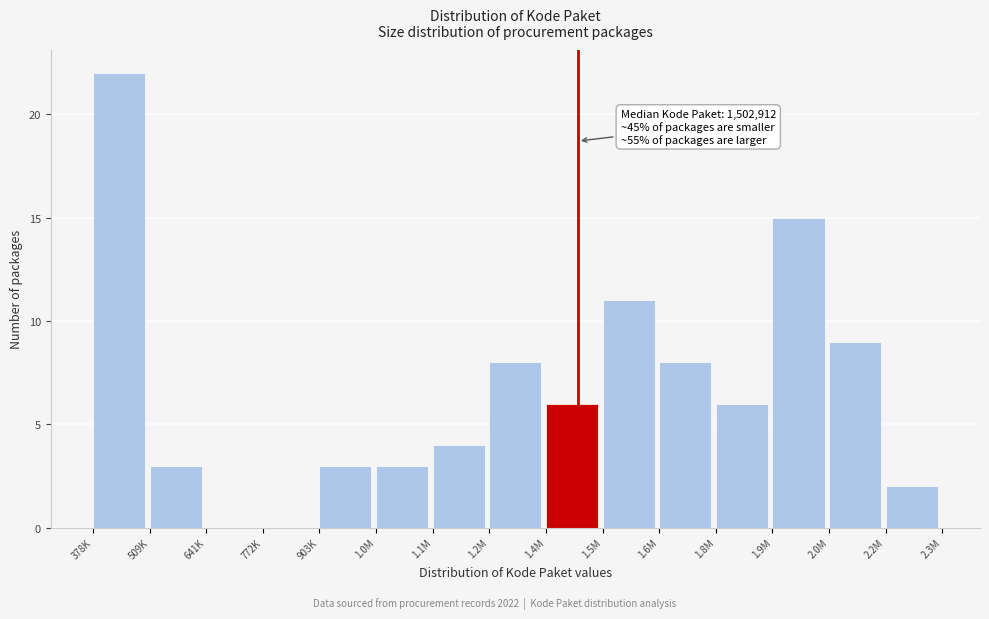

Reading left to right, what are all the values shown in this chart?

378K=22	509K=3	641K=0	772K=0	903K=3	1.0M=3	1.1M=4	1.2M=8	1.4M=6	1.5M=11	1.6M=8	1.8M=6	1.9M=15	2.0M=9	2.2M=2